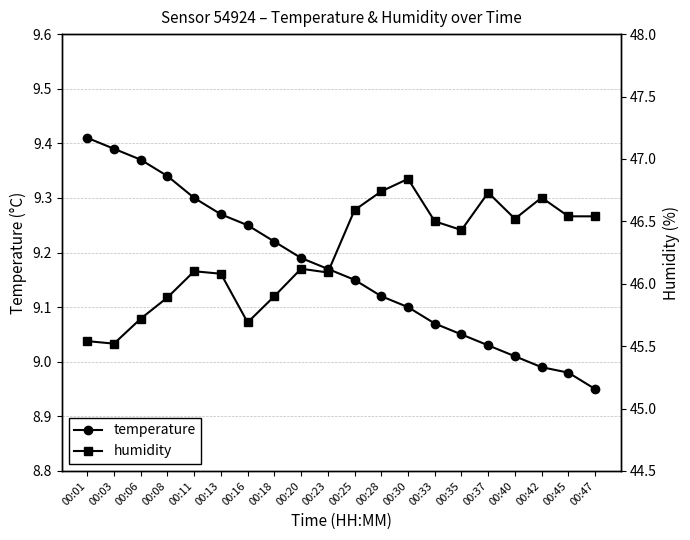

Read the humidity value at 00:28.

46.7